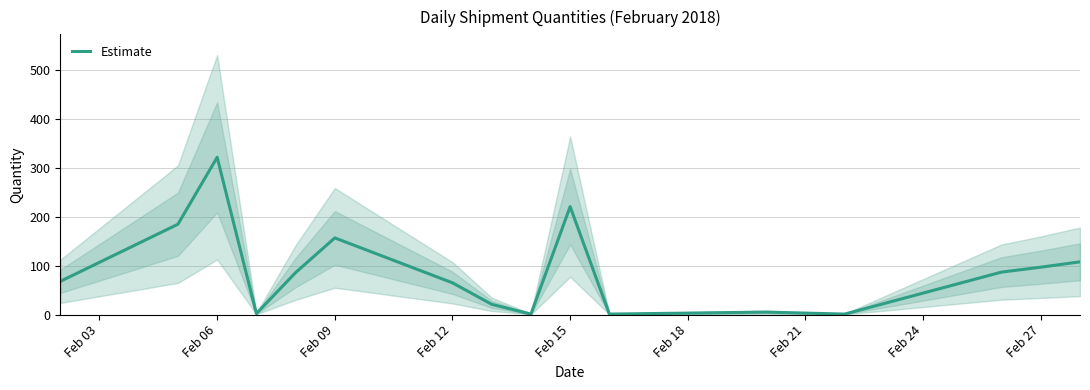

True or false: the data has more than 0 interior local peaks.

True